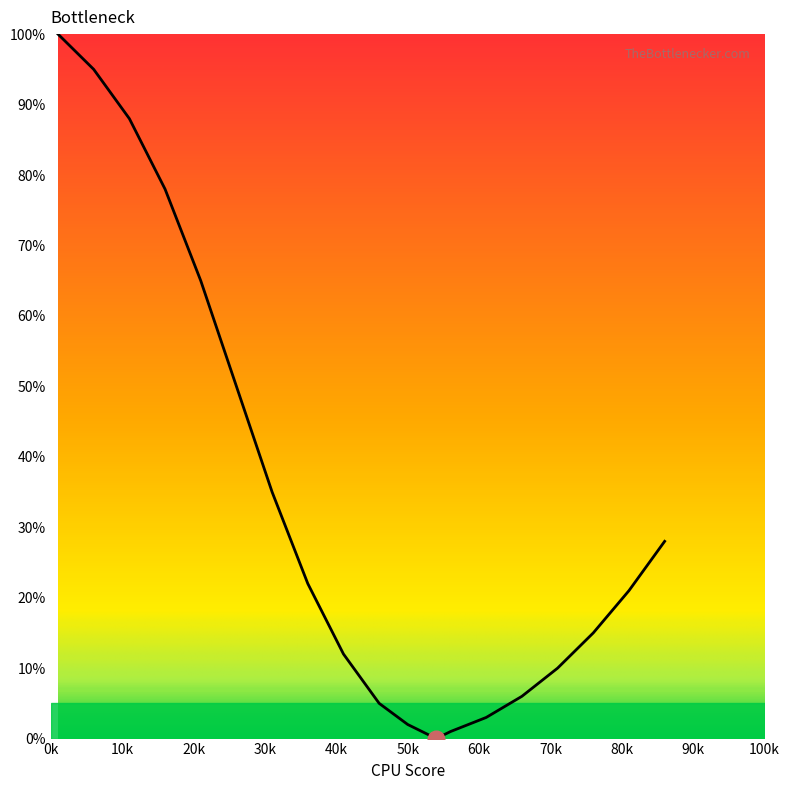

What is the average value?

32